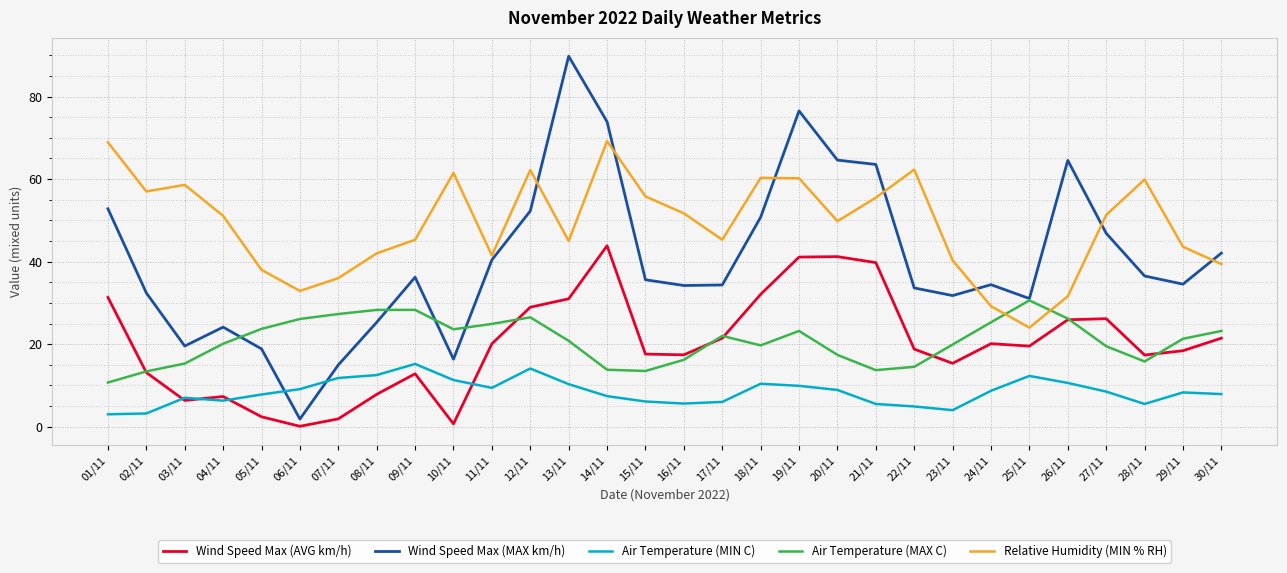

True or false: Air Temperature (MIN C) and Relative Humidity (MIN % RH) cross at least once.

False